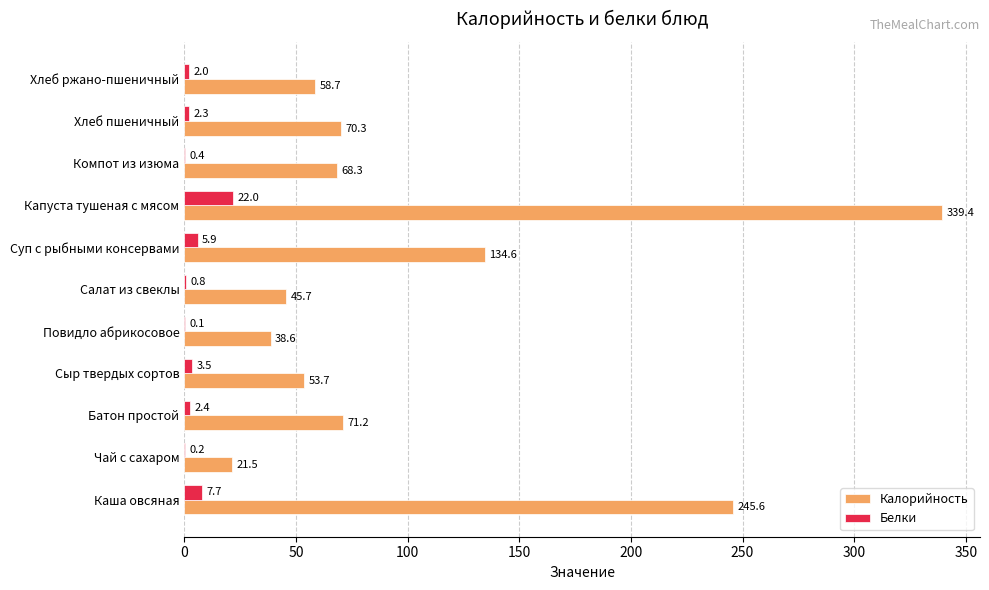

At which category is the sum across all series the highest?

Капуста тушеная с мясом